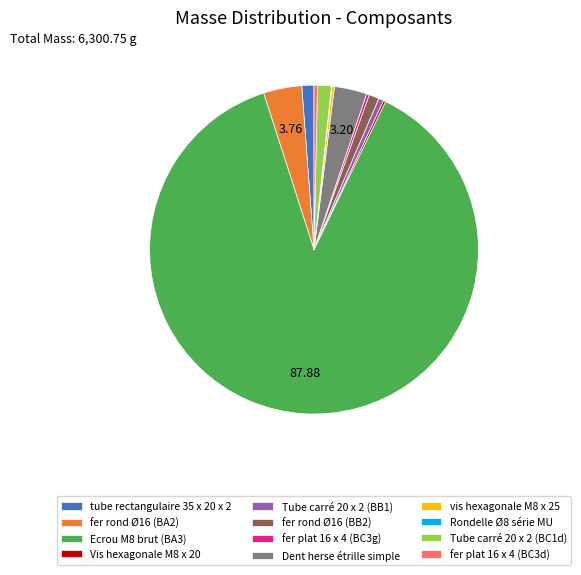

Which has a higher value, Dent herse étrille simple or Tube carré 20 x 2 (BB1)?

Dent herse étrille simple